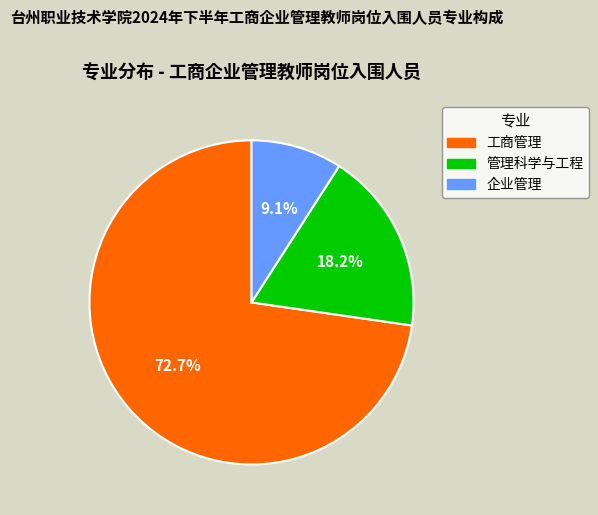

To the nearest percent, what is the difference between the largest and smallest slice percentages?

64%